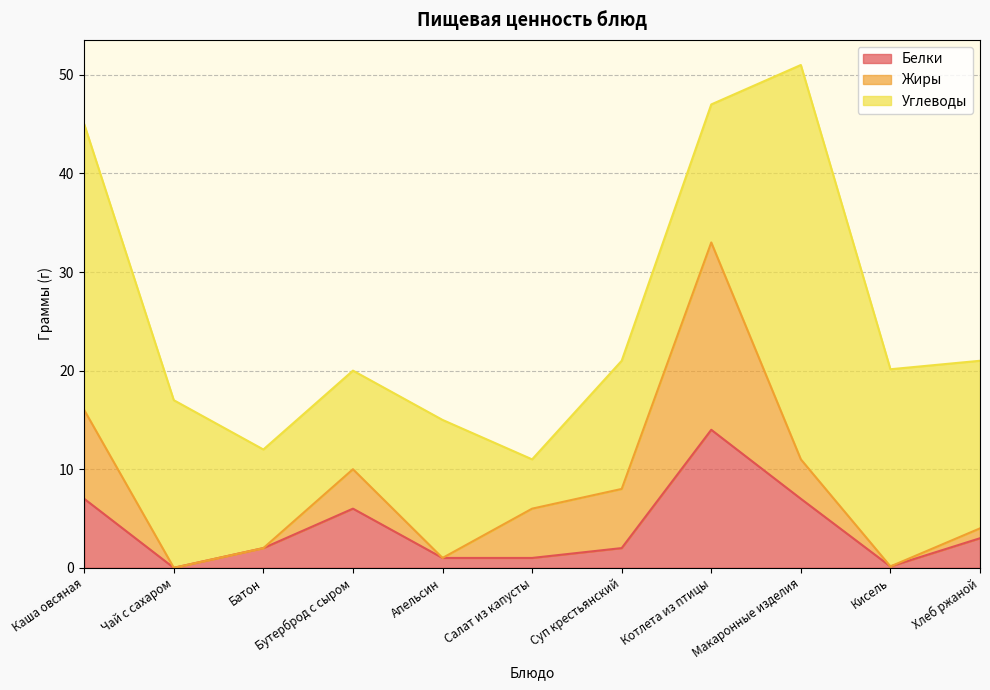

Is the value of Углеводы at Хлеб ржаной greater than the value of Жиры at Макаронные изделия?

Yes